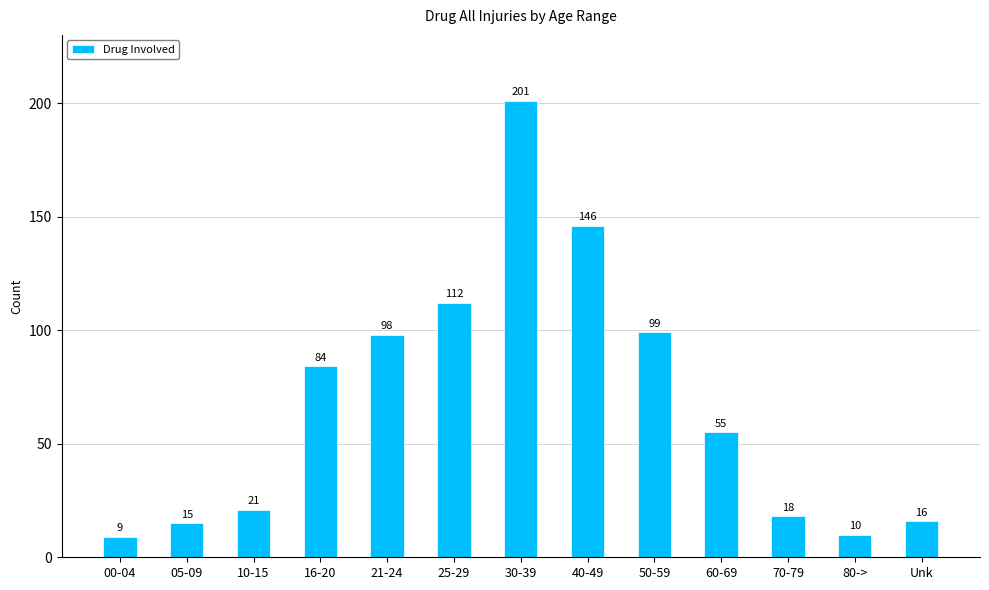

What is the change in value from 05-09 to 50-59?

+84